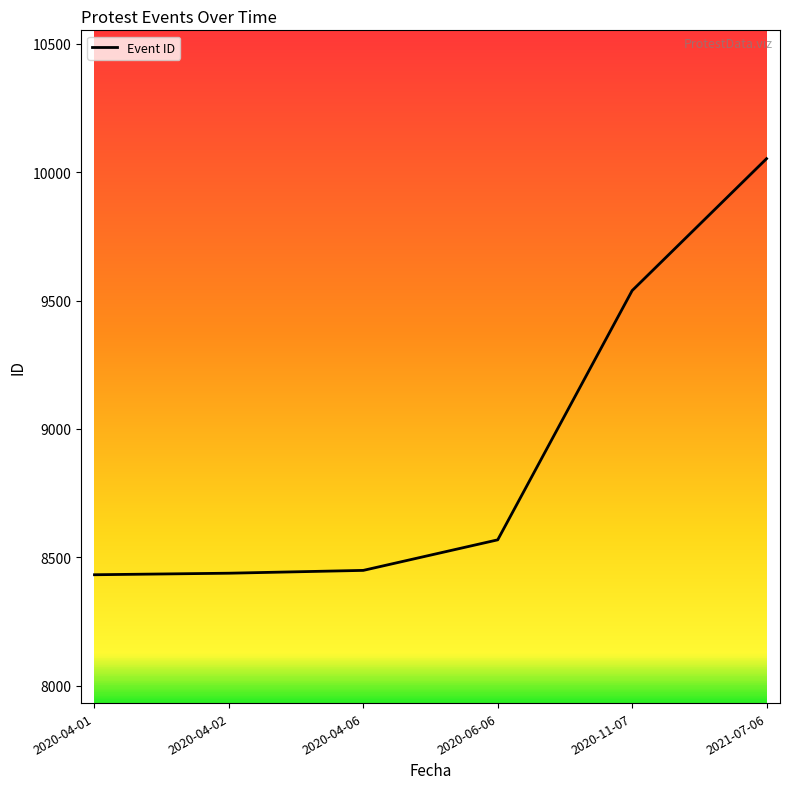

What is the sum of all values?

53479